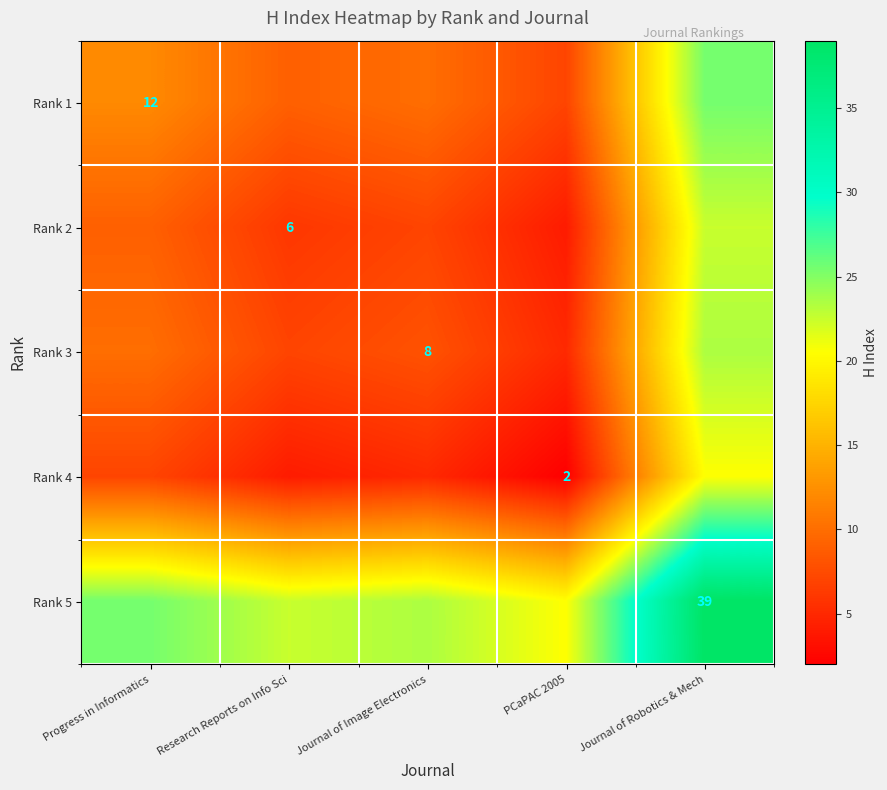

What is the total value across all series at Journal of Robotics & Mech?

131.0